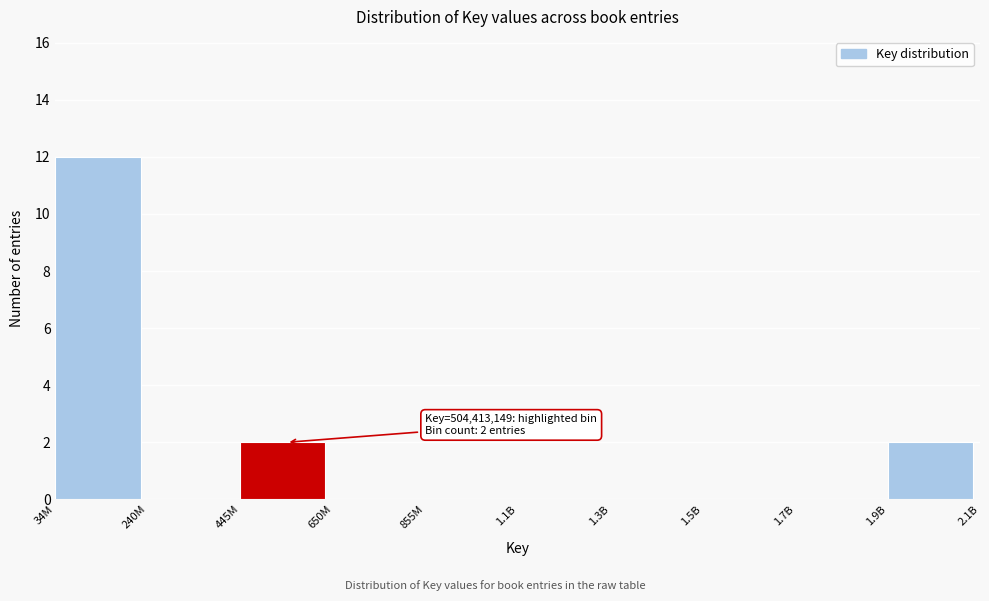

Reading left to right, what are all the values shown in this chart?

34M=12	240M=0	445M=2	650M=0	855M=0	1.1B=0	1.3B=0	1.5B=0	1.7B=0	1.9B=2